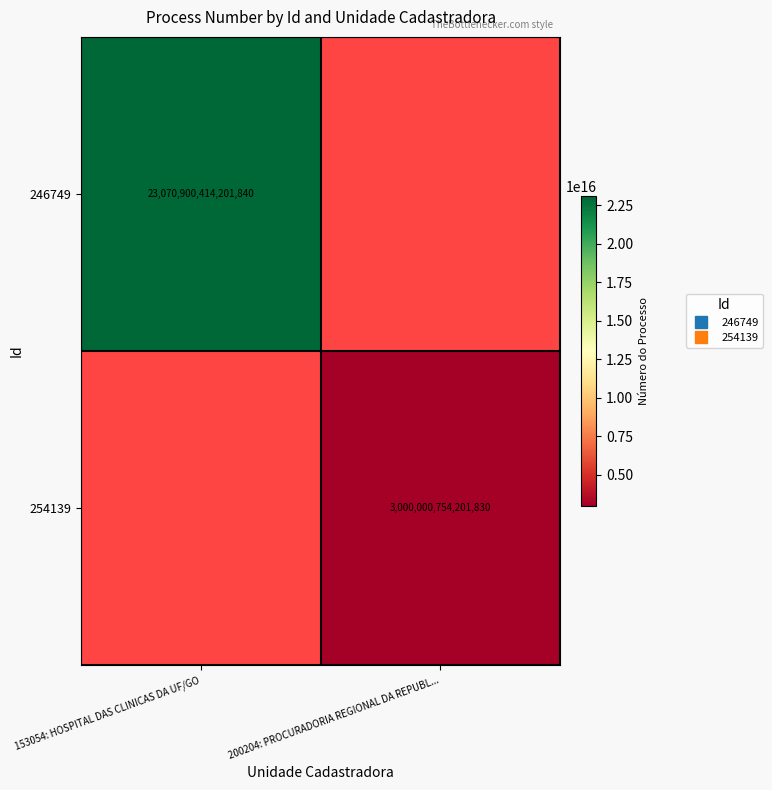

What value does the 254139 series have at 200204: PROCURADORIA REGIONAL DA REPUBL...?

3000000754201830